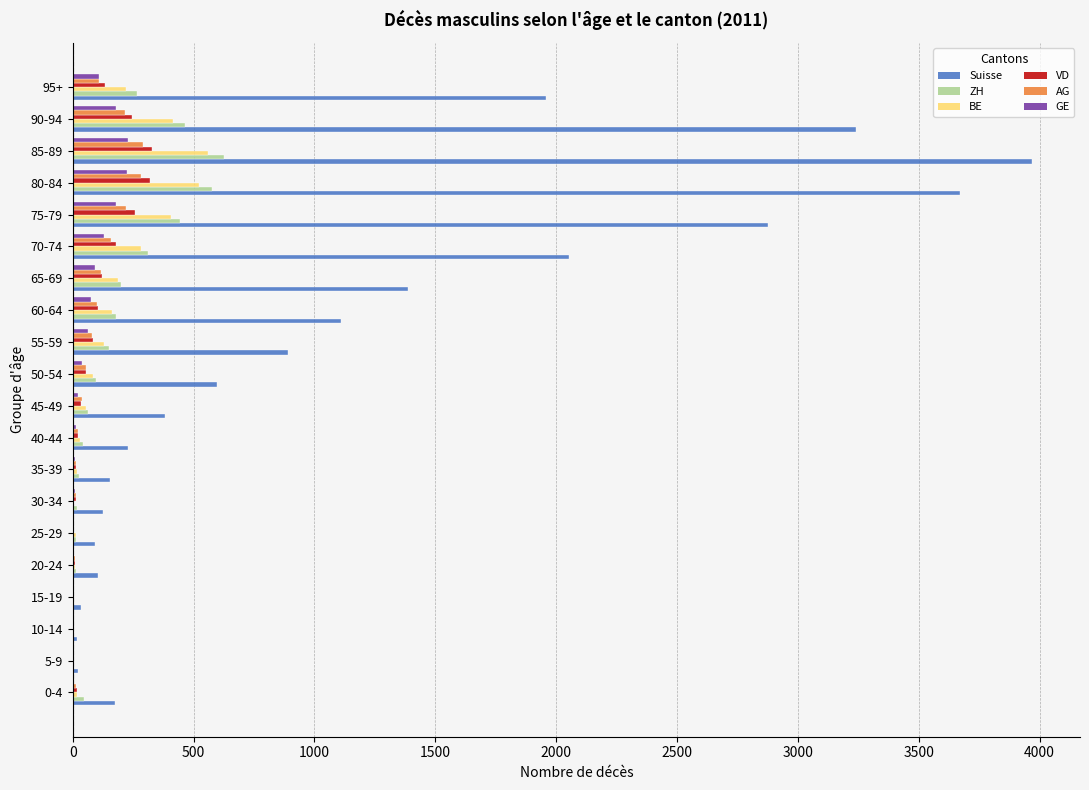

What is the sum of all BE values?

3137